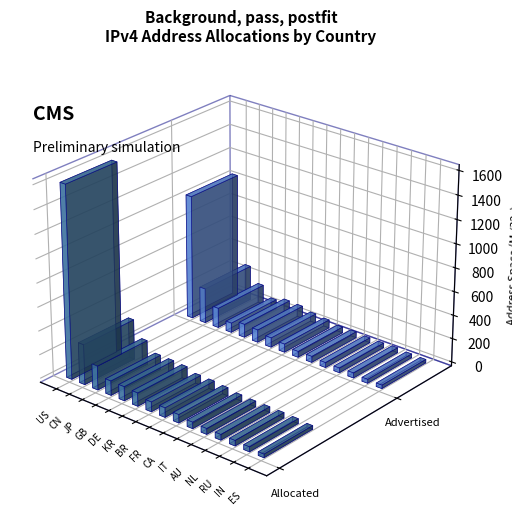

Which category has the highest value in the Advertised /32s series?

US